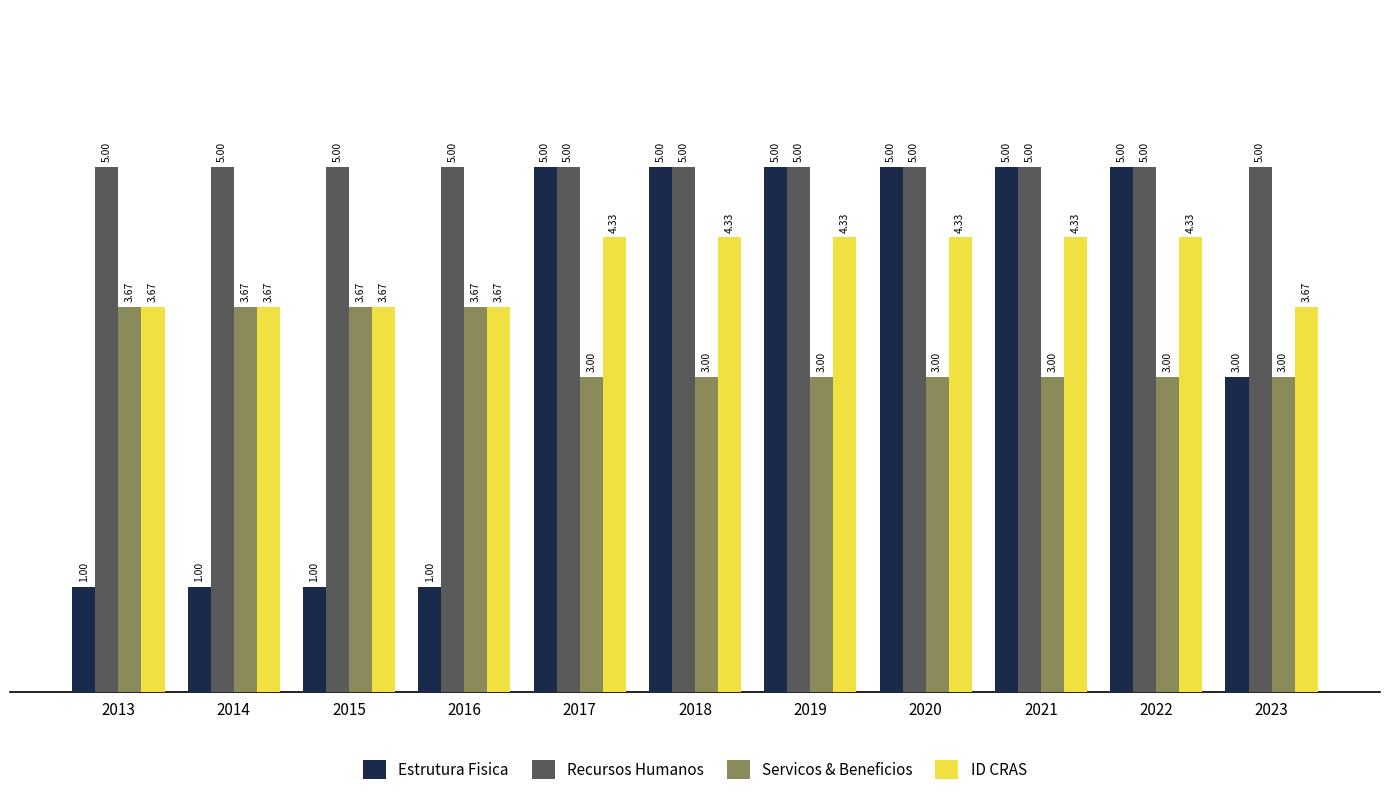

Which series has the largest total across all categories?

Recursos Humanos